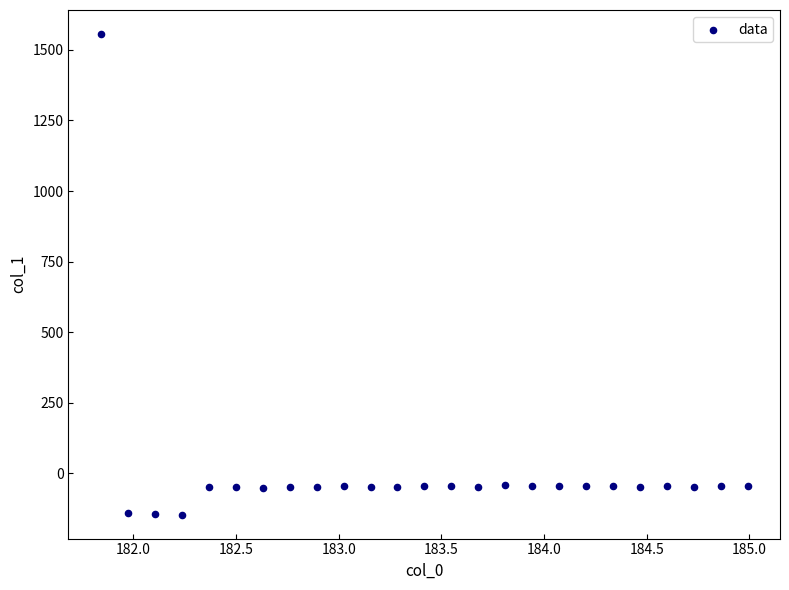

What is the range of X values (max minus min)?

3.1